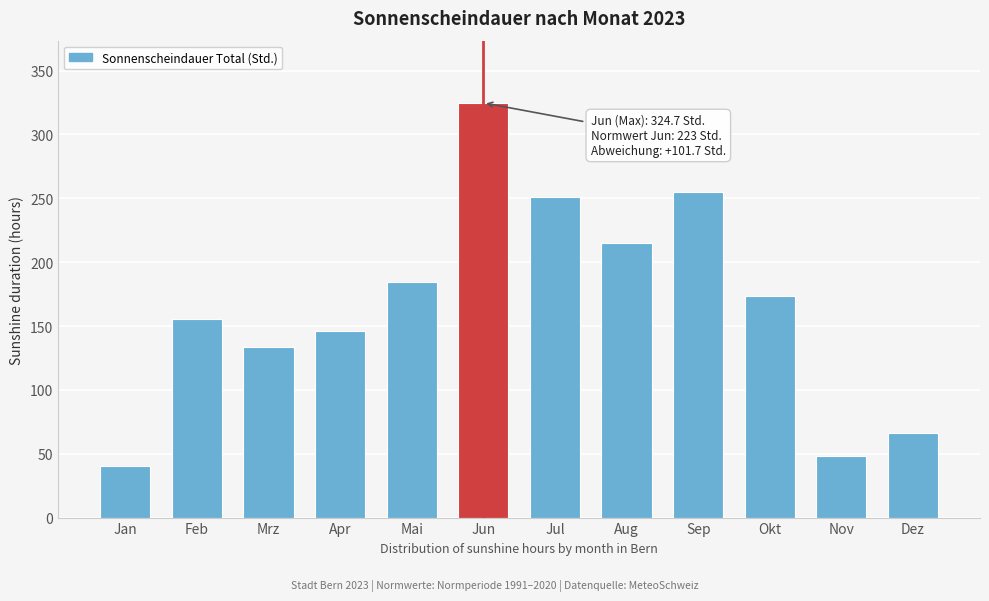

Reading right to left, extract all data points from this chart.

Dez=66.0	Nov=48.0	Okt=173.2	Sep=255.1	Aug=214.9	Jul=250.8	Jun=324.7	Mai=184.8	Apr=146.1	Mrz=133.9	Feb=155.3	Jan=40.5